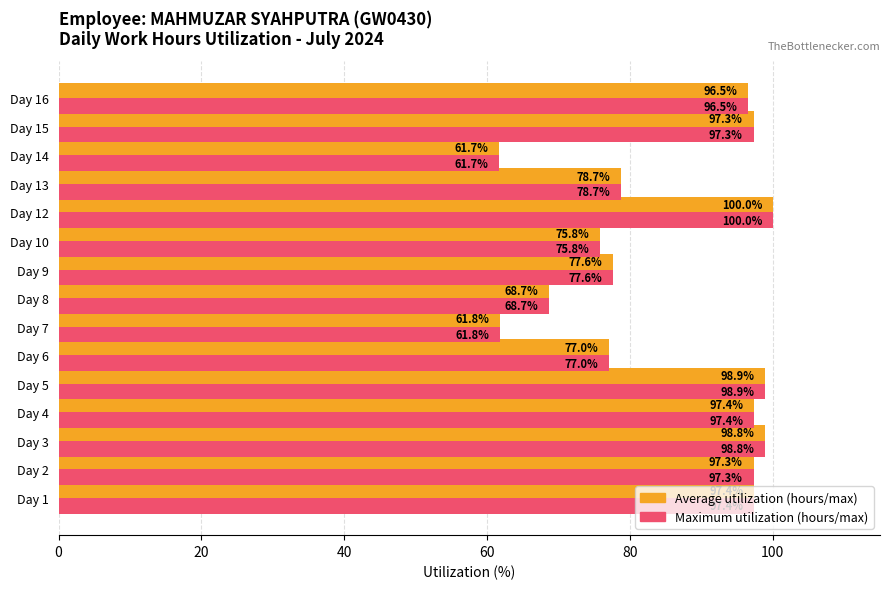

Which label corresponds to the smallest value in the chart?

Day 14